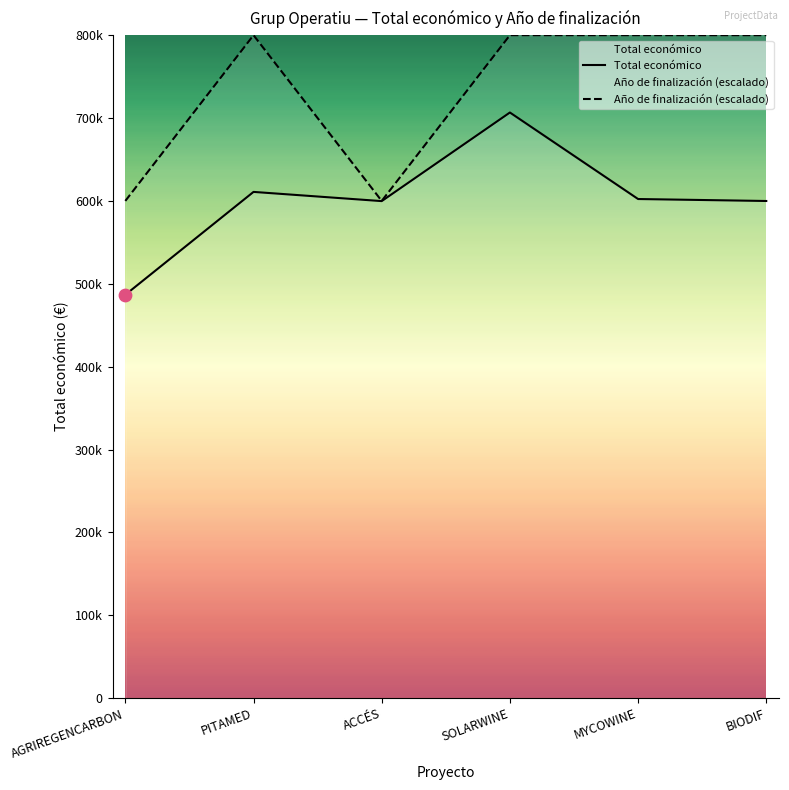

Which series has the largest total across all categories?

Año de finalización (escalado)